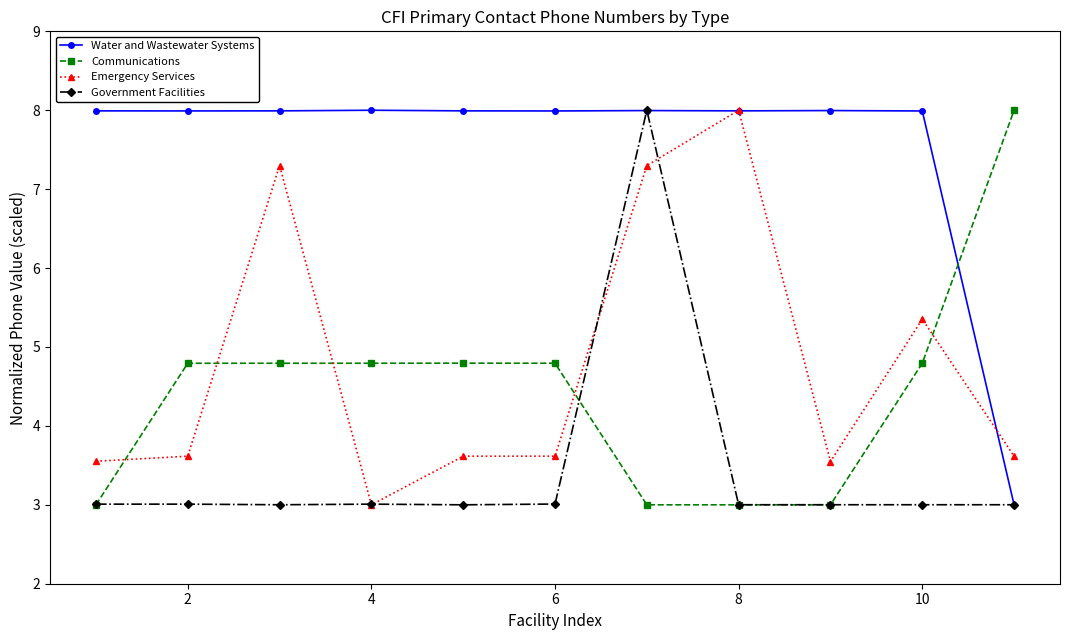

True or false: Emergency Services has more than 1 points higher than both neighbors.

True